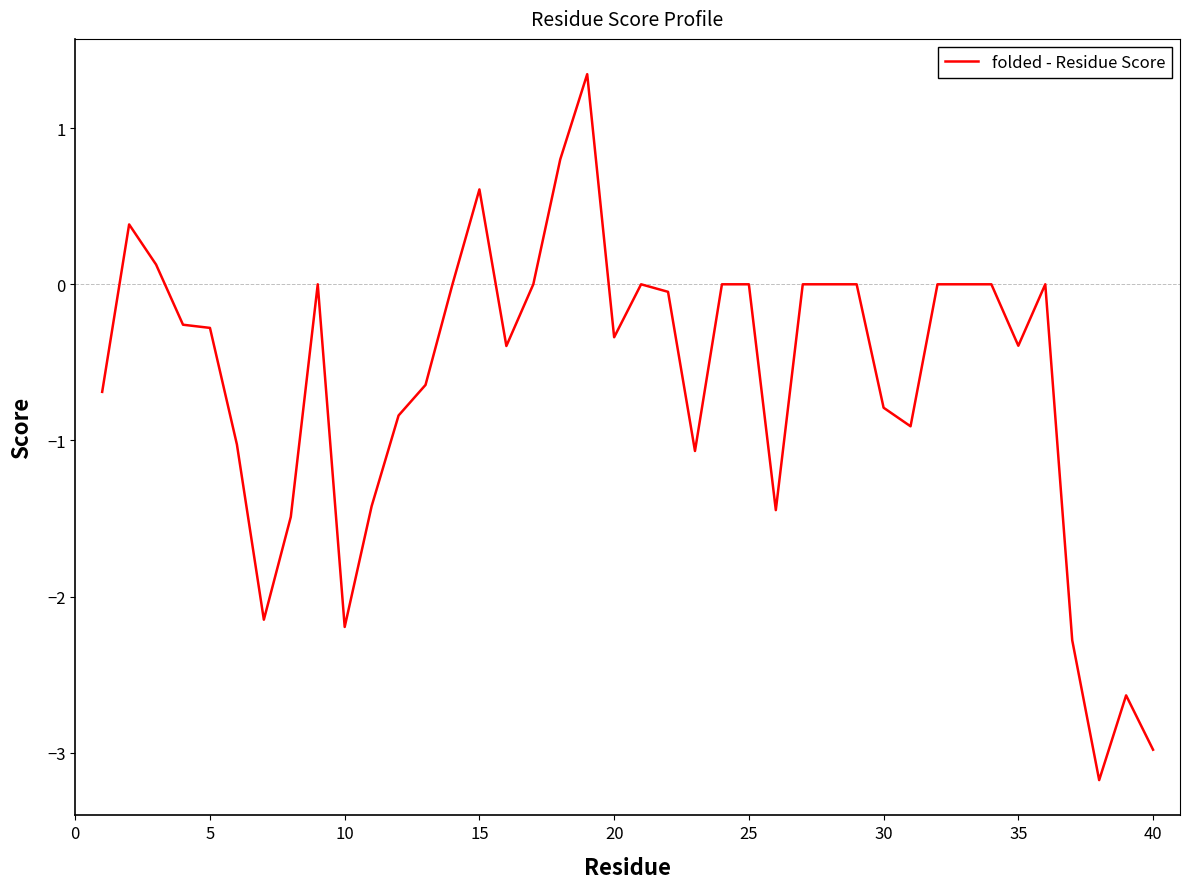

What is the difference between the maximum and minimum values?

4.5